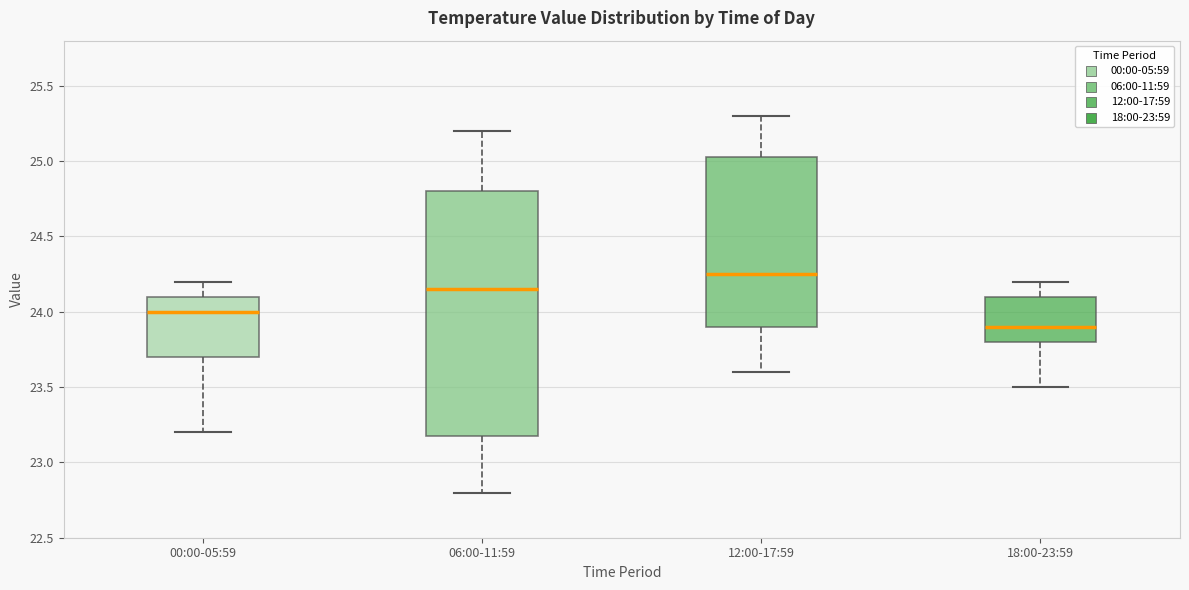

Reading left to right, transcribe this box plot: for each box, give where its median line is, the range the box spans, and where its two whiskers end, as read against the y-axis. The values are not printed on the chart, so give them approximately, as read against the axis.

00:00-05:59: median 24.00, box 23.70 to 24.10, whiskers 23.20 to 24.20
06:00-11:59: median 24.15, box 23.20 to 24.80, whiskers 22.80 to 25.20
12:00-17:59: median 24.25, box 23.90 to 25.05, whiskers 23.60 to 25.30
18:00-23:59: median 23.90, box 23.80 to 24.10, whiskers 23.50 to 24.20